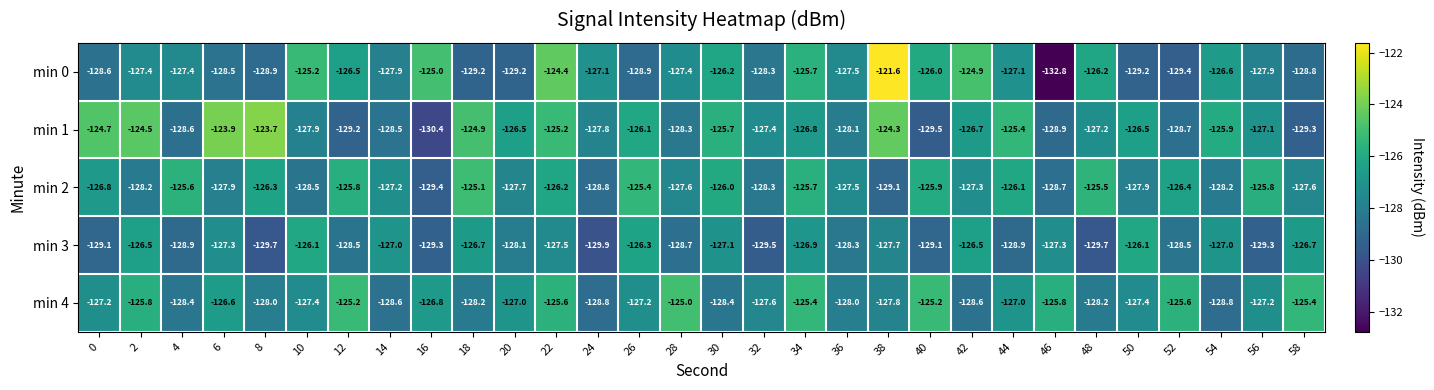

What is the approximate value of min 3 at 8?

-129.7